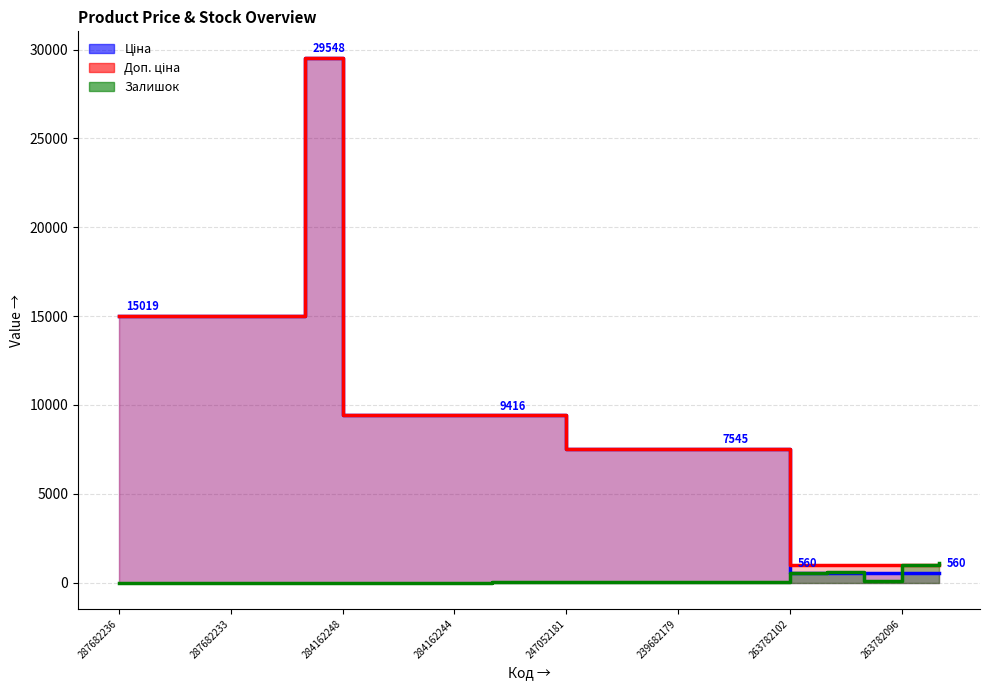

The Залишок series shows 105.0 at 263782100. True or false?

True